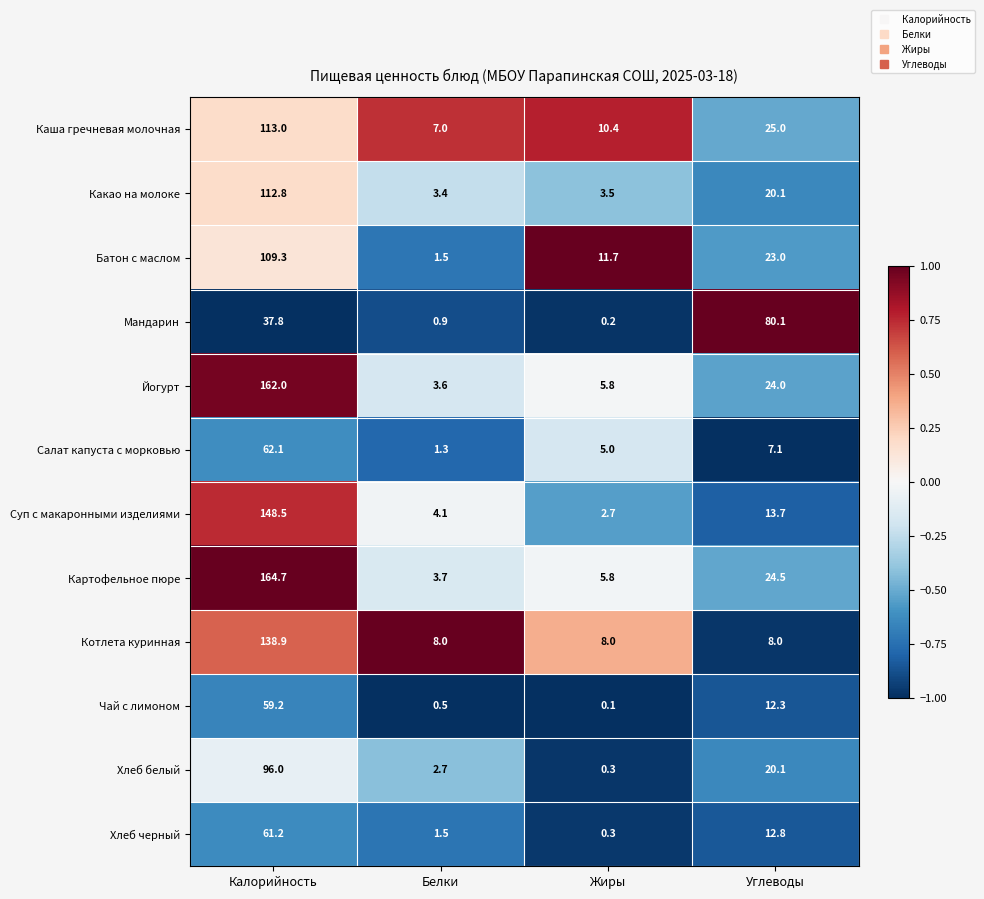

What is the difference between the highest and lowest values at Белки?

7.5